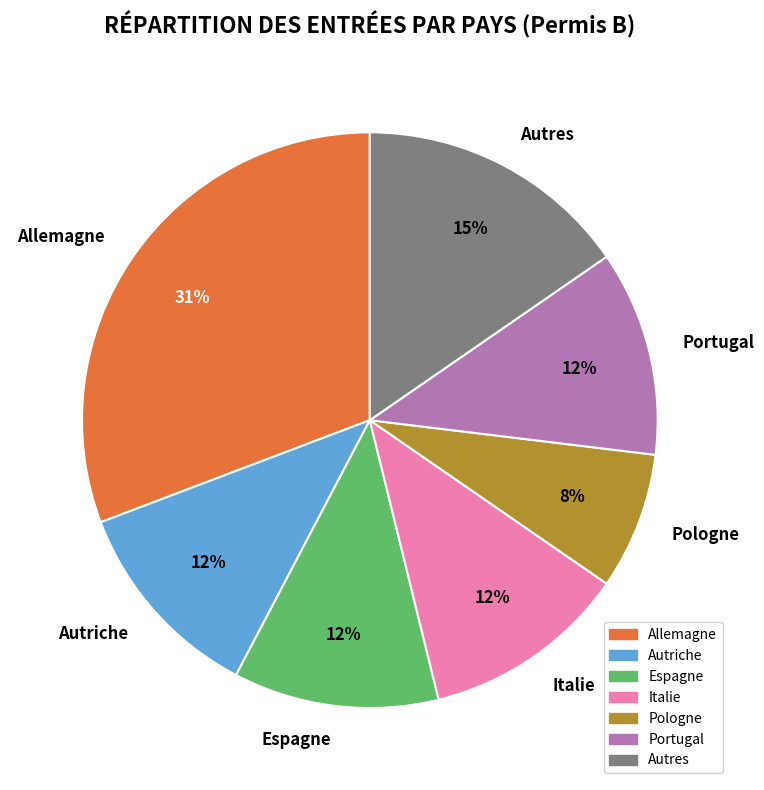

To the nearest percent, what portion does Autriche represent?

12%